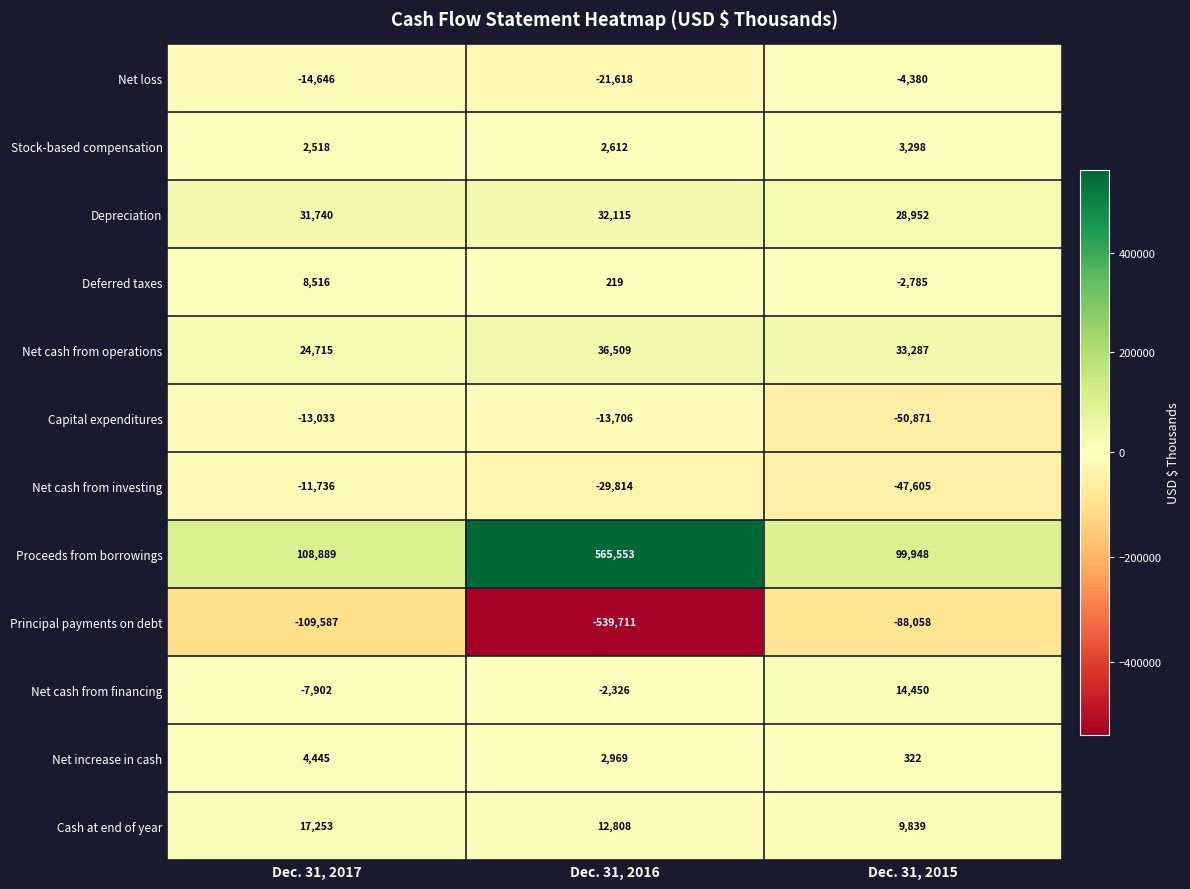

List the series in order of their peak value, lowest first.

Principal payments on debt, Capital expenditures, Net cash from investing, Net loss, Stock-based compensation, Net increase in cash, Deferred taxes, Net cash from financing, Cash at end of year, Depreciation, Net cash from operations, Proceeds from borrowings